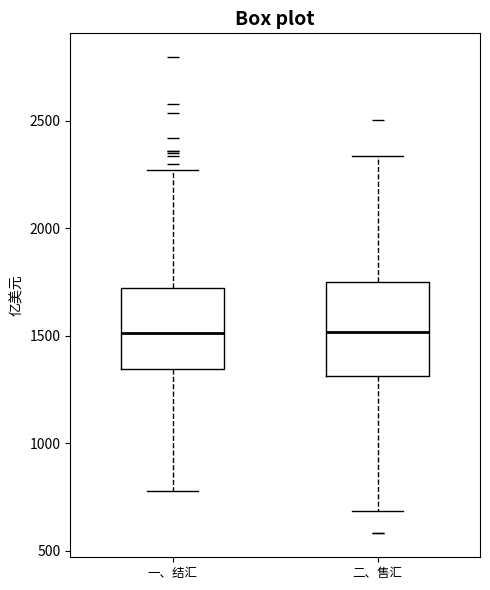

Where does the median line of the box for 二、售汇 sit on the y-axis? The values are not printed on the chart, so give them approximately, as read against the axis.

1500